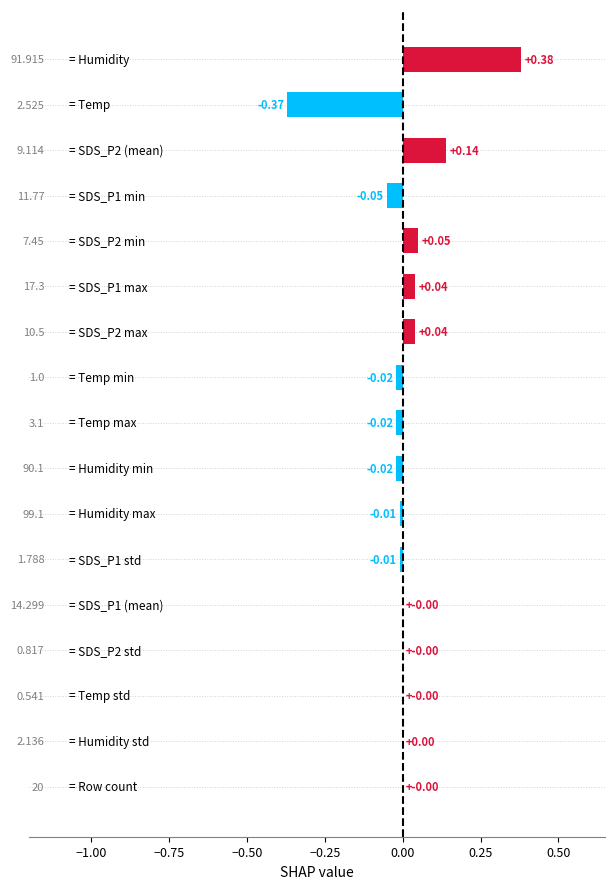

Are the bars horizontal?

Yes